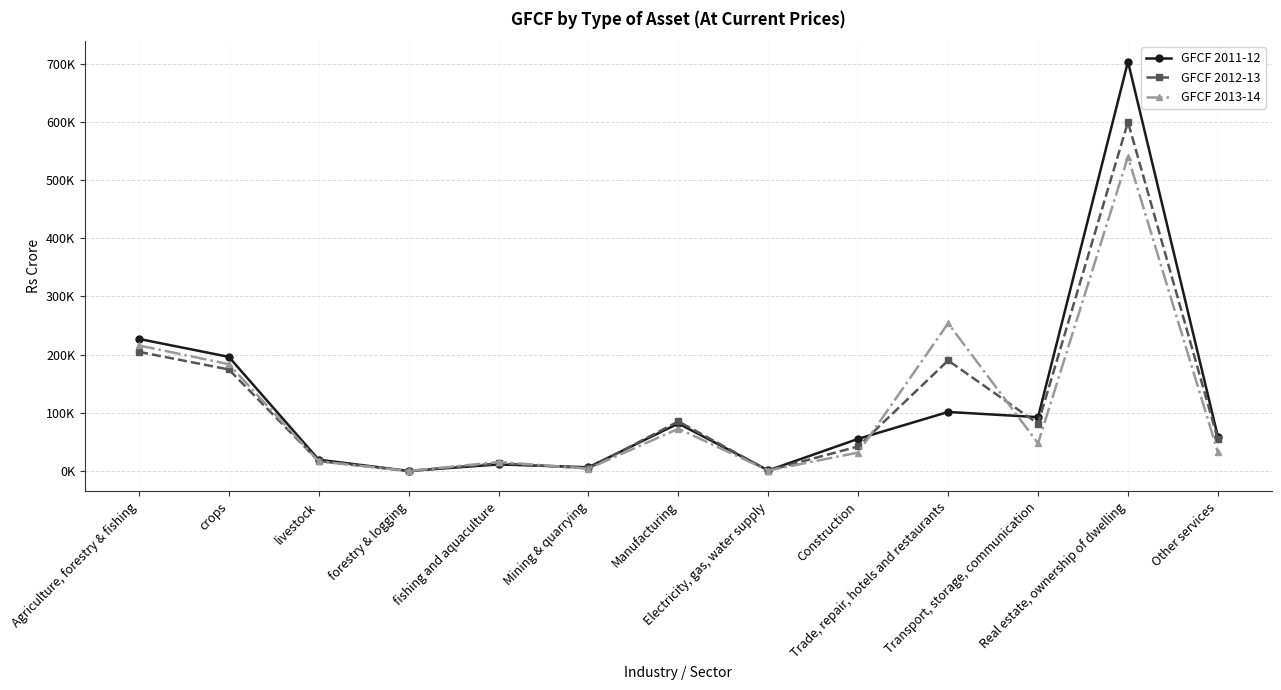

What are all the series names shown in the legend?

GFCF 2011-12, GFCF 2012-13, GFCF 2013-14